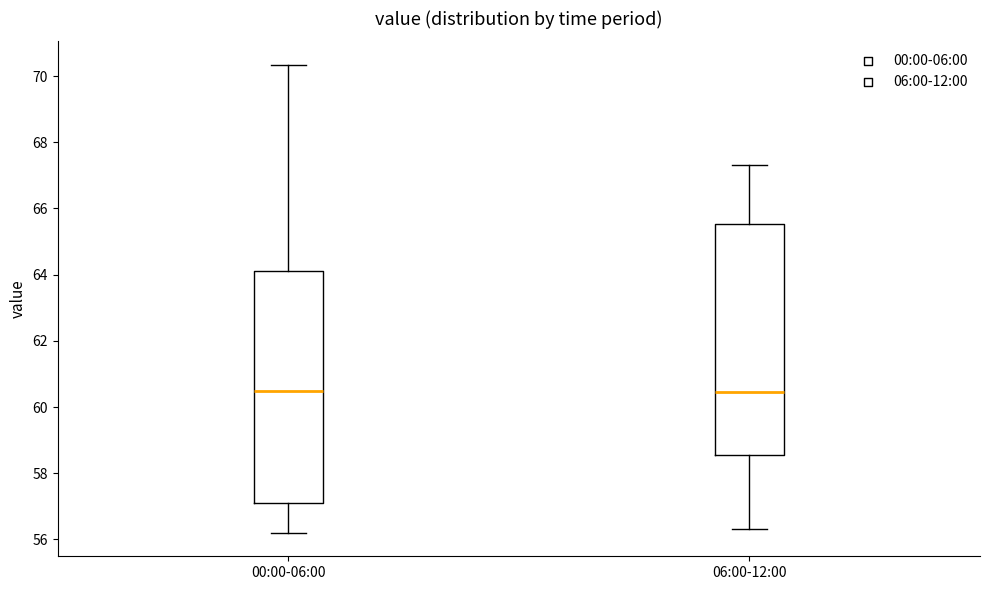

Reading left to right, transcribe this box plot: for each box, give where its median line is, the range the box spans, and where its two whiskers end, as read against the y-axis. The values are not printed on the chart, so give them approximately, as read against the axis.

00:00-06:00: median 60.4, box 57.2 to 64.2, whiskers 56.2 to 70.4
06:00-12:00: median 60.4, box 58.6 to 65.6, whiskers 56.4 to 67.4